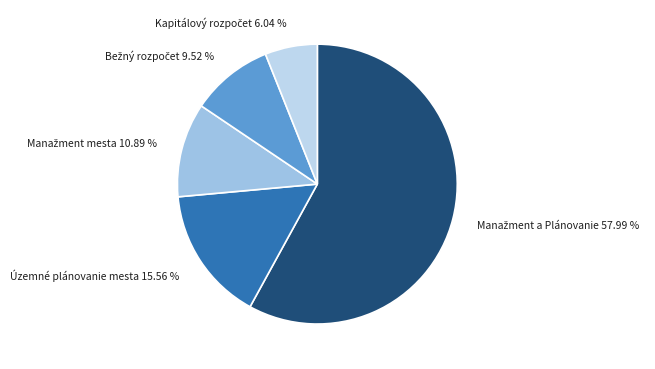

Does any single category account for the majority?

Yes